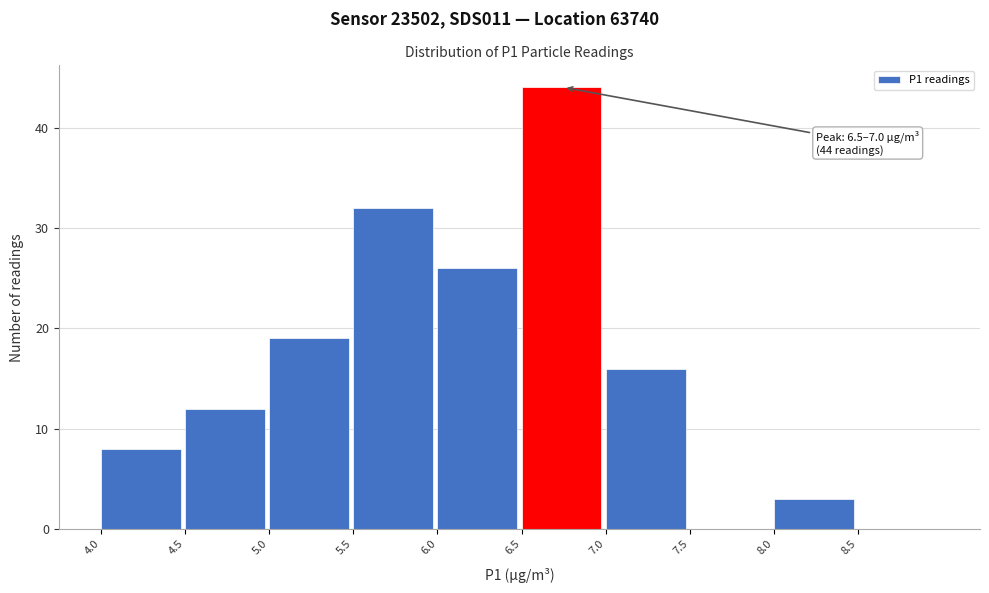

Which range on the x-axis has the tallest bar?

6.5 to 7.0